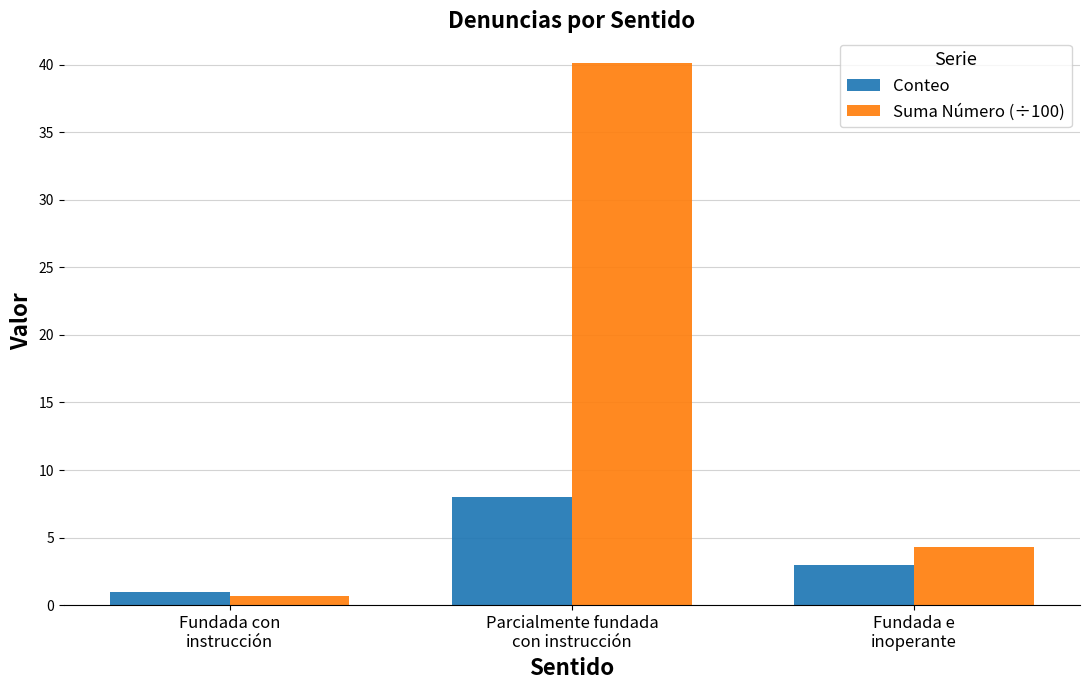

What is the lowest value of the Suma Número (÷100) series?

0.7